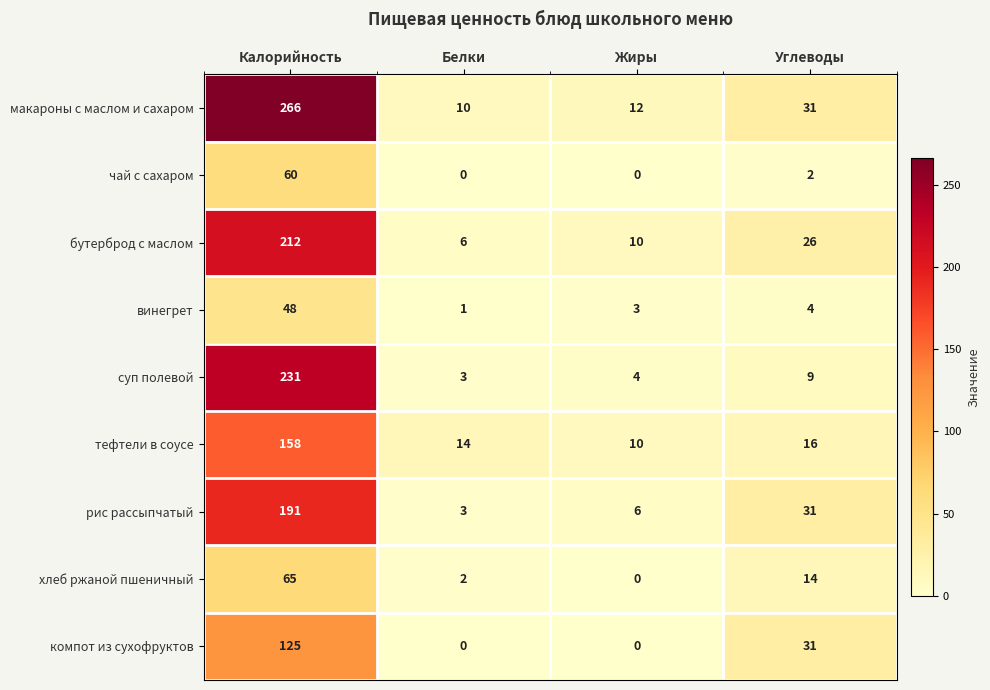

True or false: хлеб ржаной пшеничный has a value of -31 at Жиры.

False